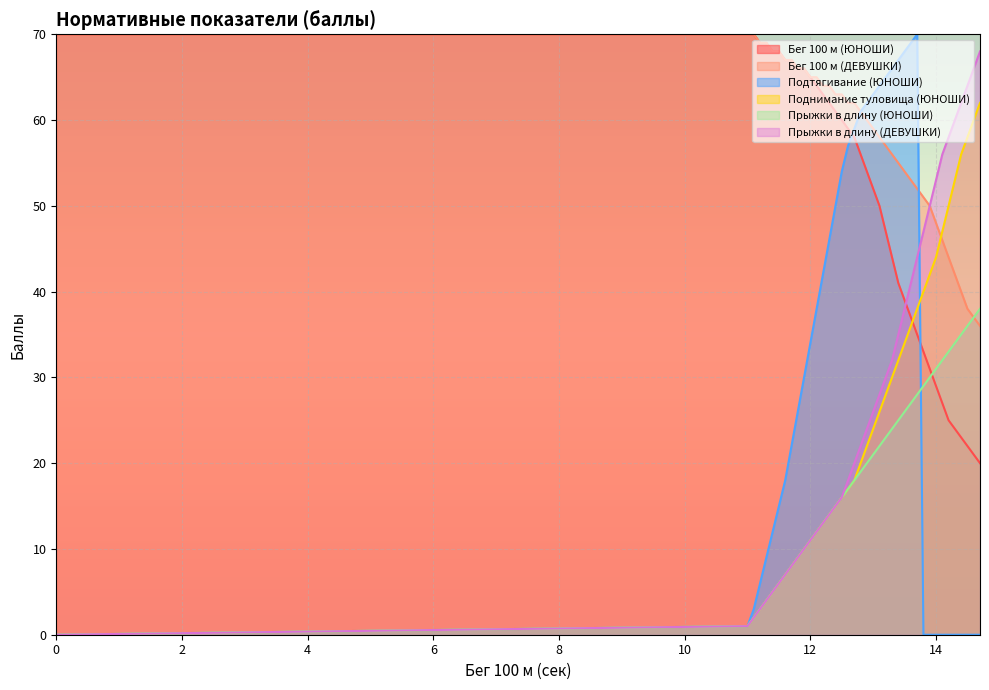

What is the minimum value for Бег 100 м (ЮНОШИ)?

20